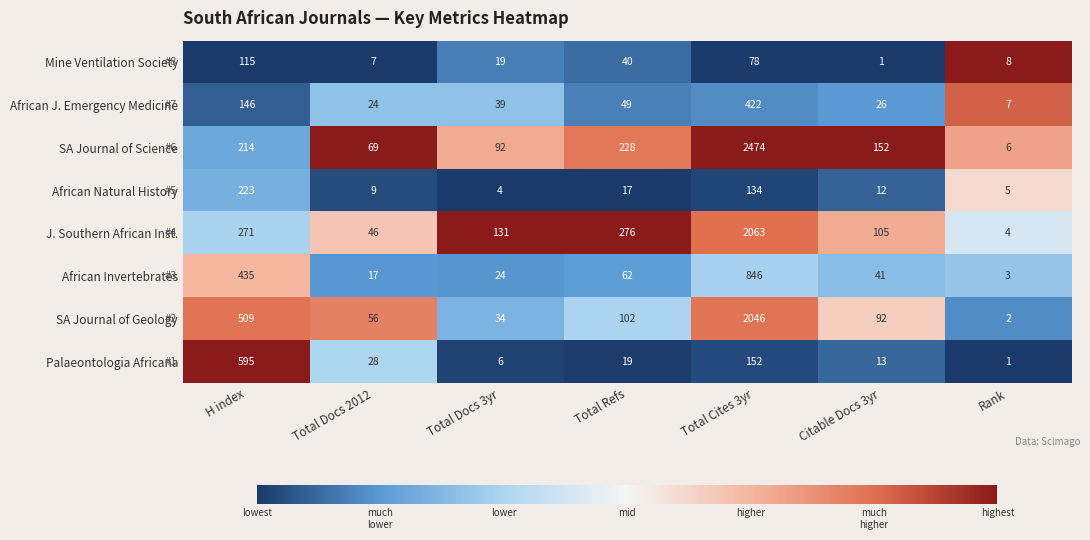

What is the approximate value of J. Southern African Inst. at Total Docs 2012, to the nearest 10?

50